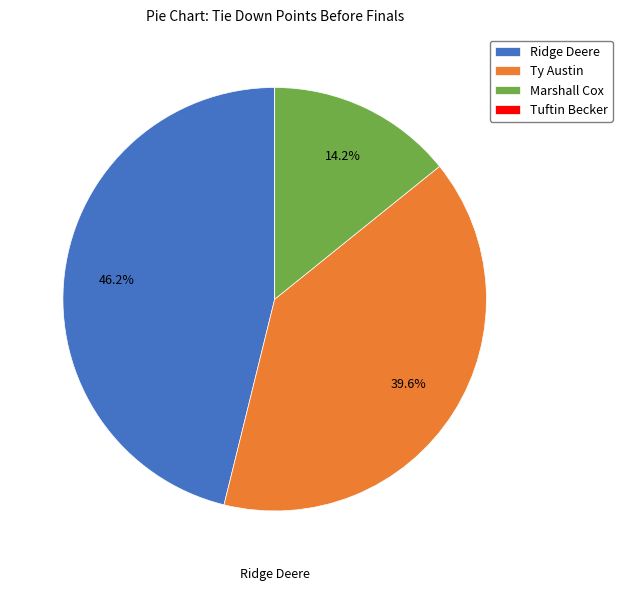

Which category has the biggest portion of the pie?

Ridge Deere